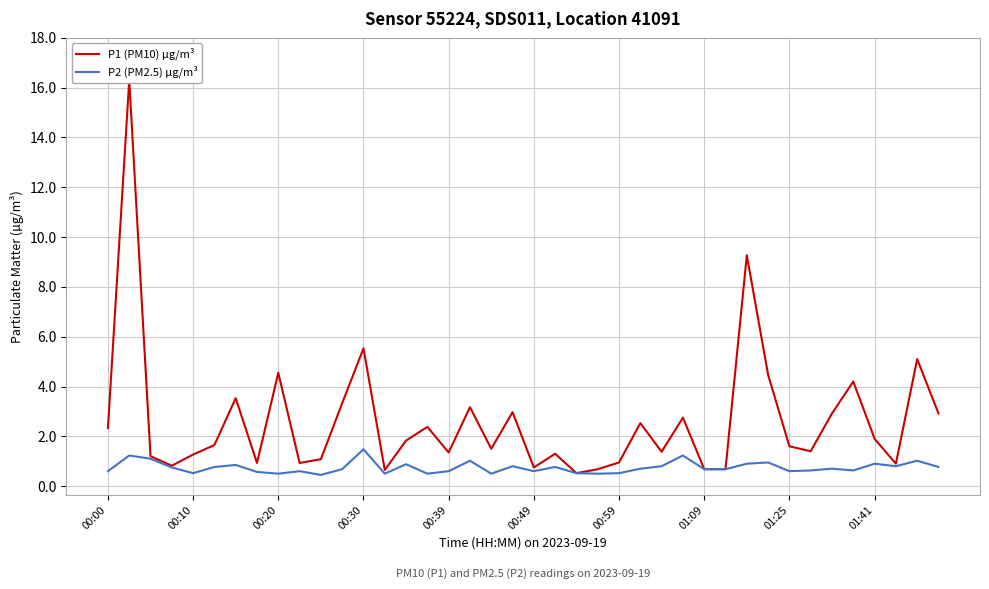

What is the maximum value shown in the chart?

16.3